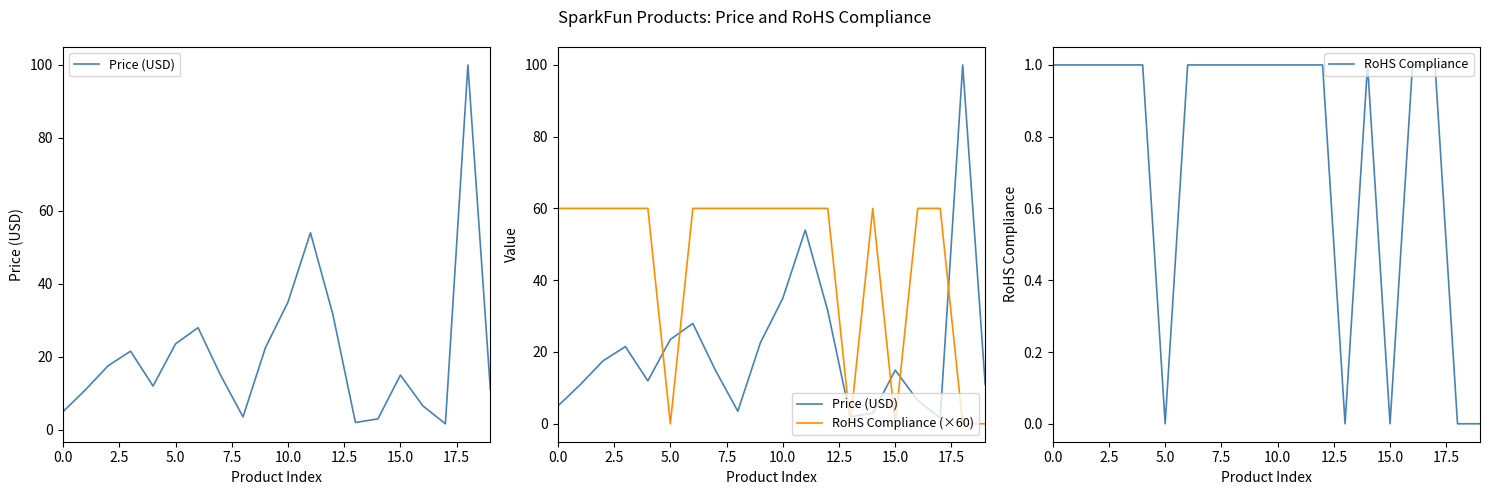

Is it true that RoHS Compliance equals 0 at 15.0?

True